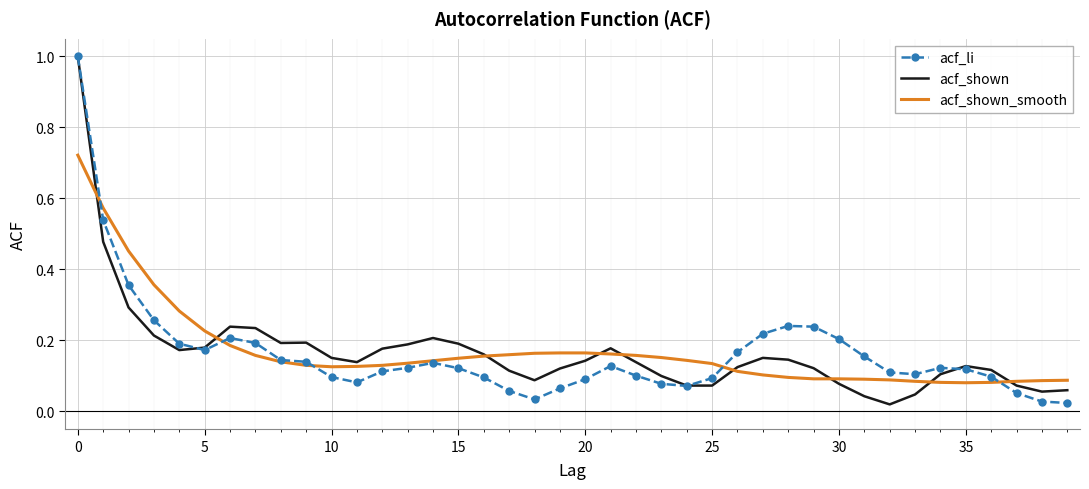

What is the greatest value displayed?

1.0